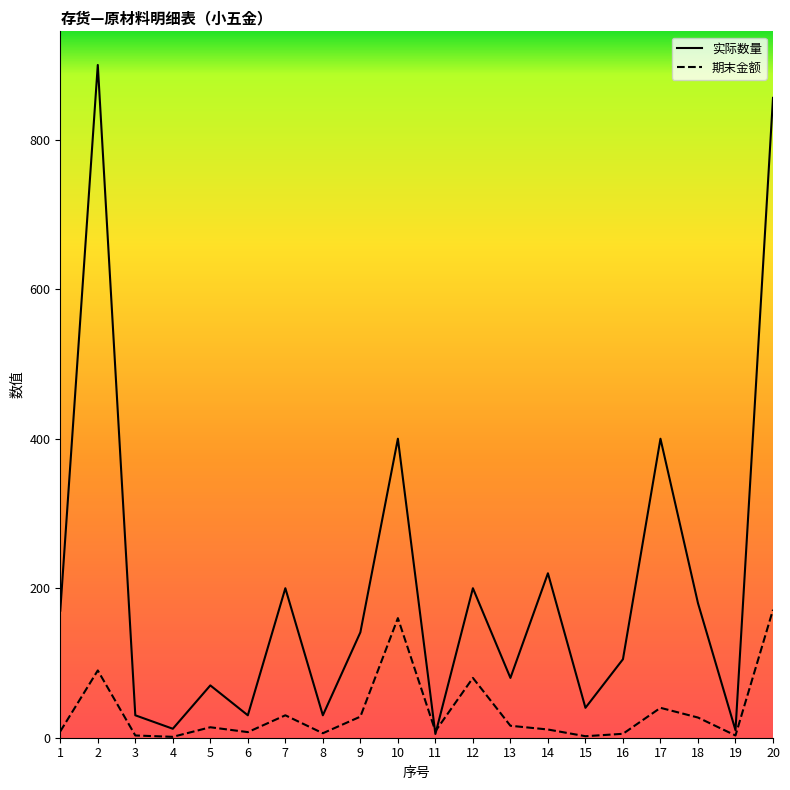

Which series ends up on top after the final intersection of 实际数量 and 期末金额?

实际数量